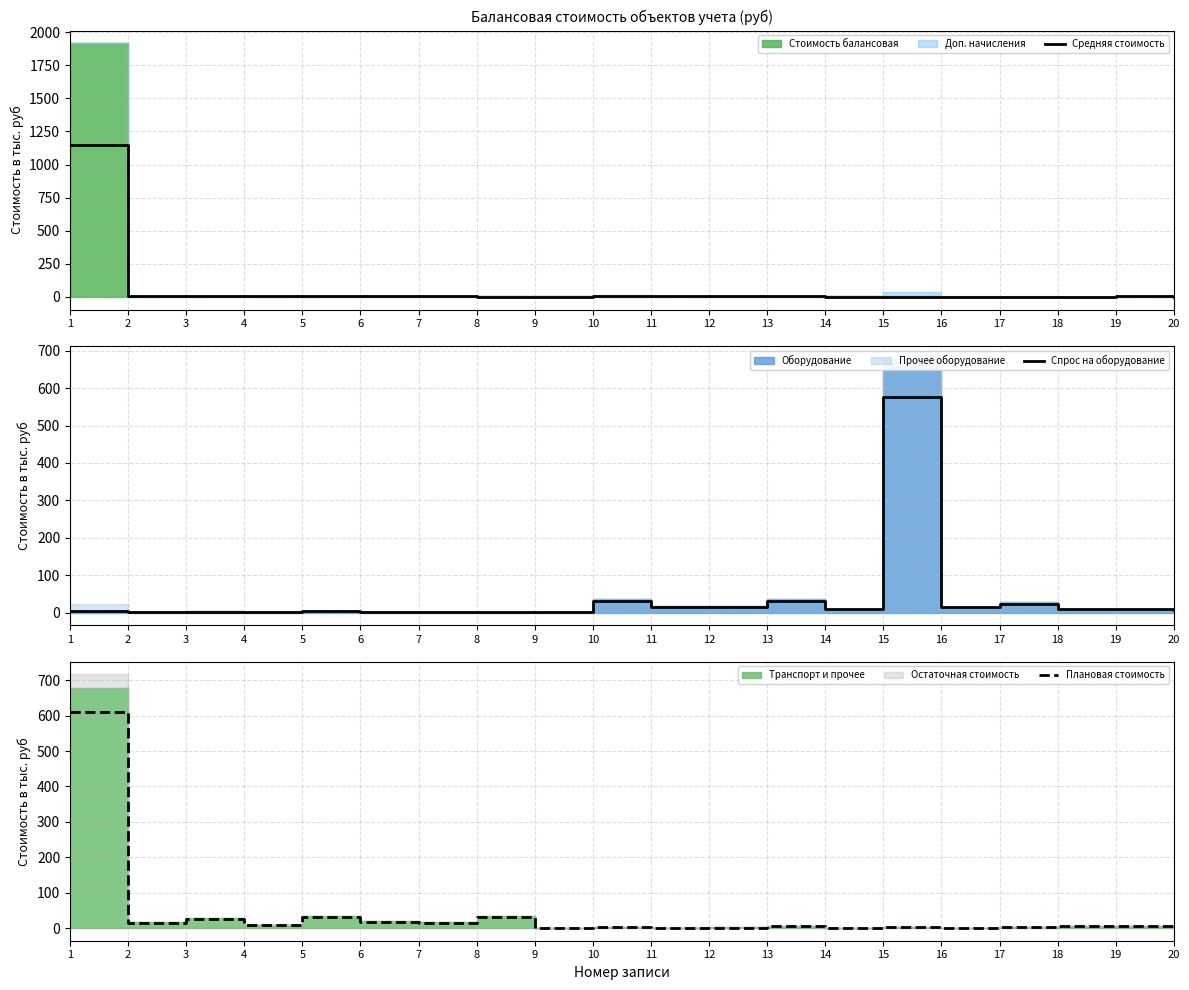

Is it true that Плановая стоимость equals 14.4 at 2?

True